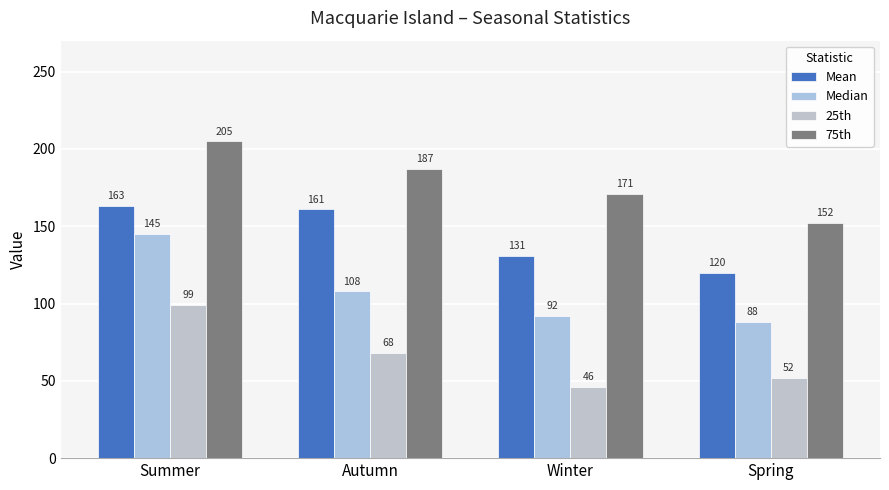

Count the 25th values in the range 52 to 99.

3